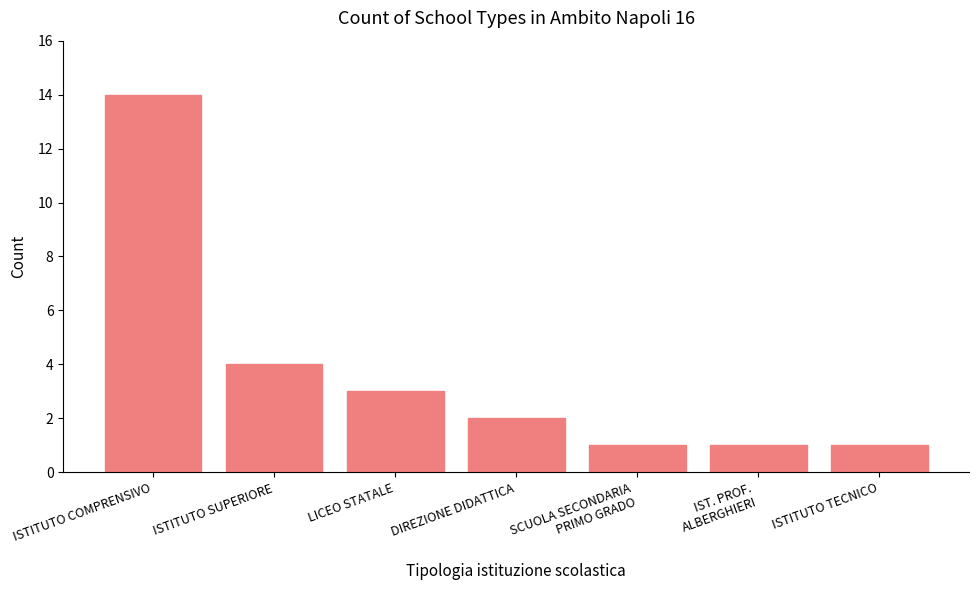

What is the maximum value shown in the chart?

14